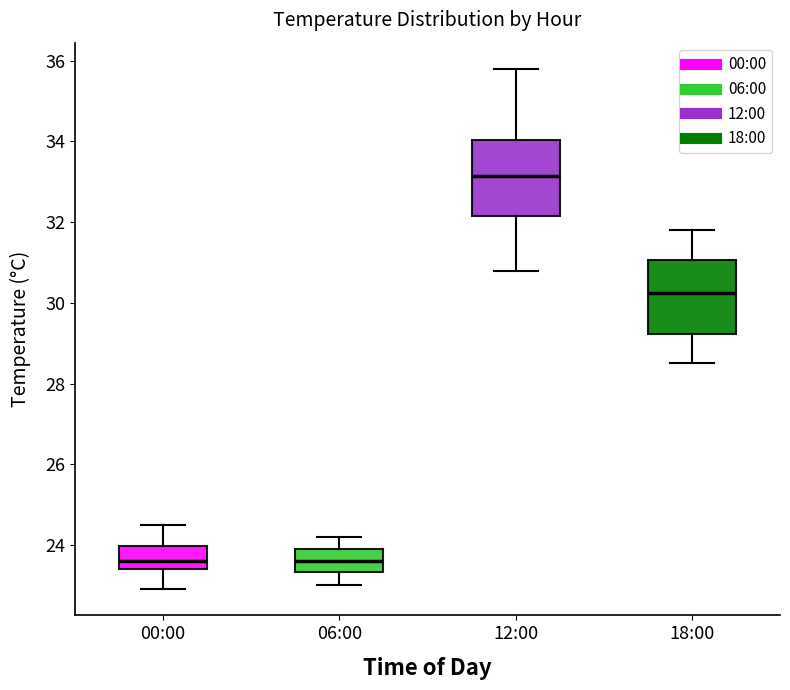

Reading left to right, read every box against the y-axis: the position of its median line, the range the box covers, and the ends of its whiskers. The values are not printed on the chart, so give them approximately, as read against the axis.

00:00: median 23.6, box 23.4 to 24.0, whiskers 23.0 to 24.6
06:00: median 23.6, box 23.4 to 24.0, whiskers 23.0 to 24.2
12:00: median 33.2, box 32.2 to 34.0, whiskers 30.8 to 35.8
18:00: median 30.2, box 29.2 to 31.0, whiskers 28.6 to 31.8